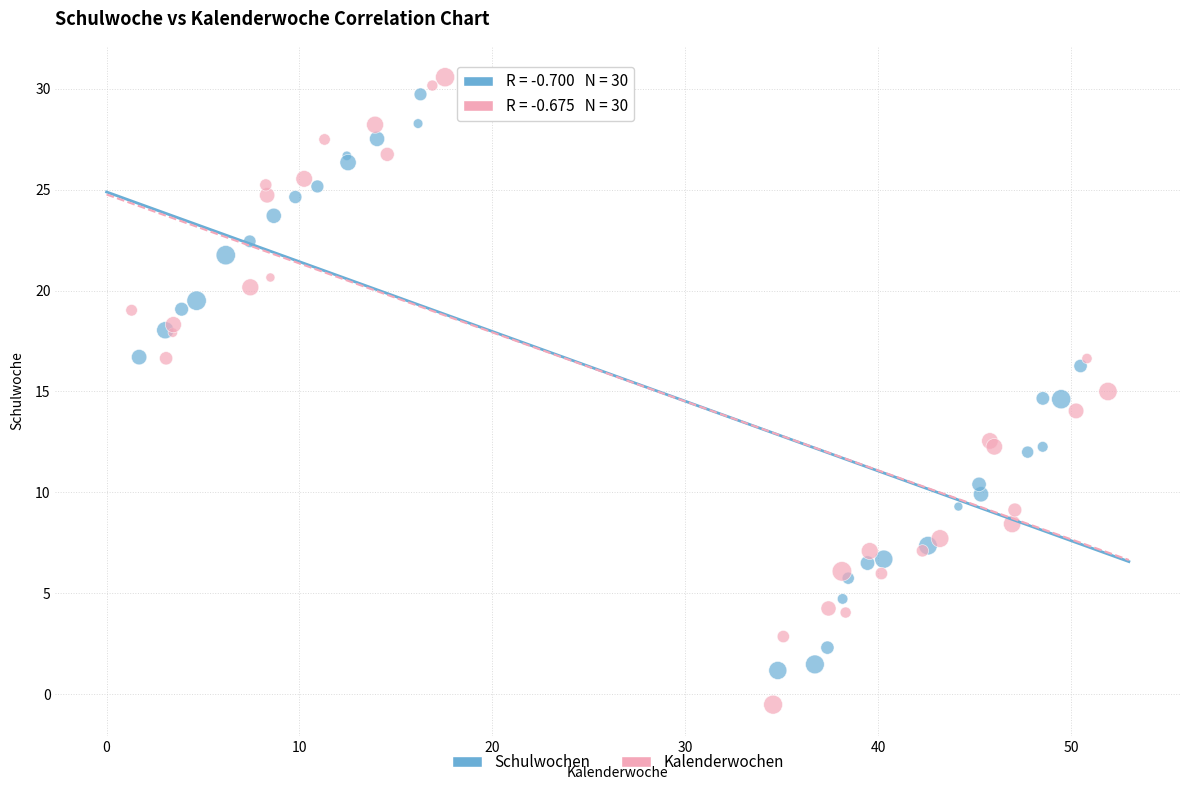

Which series contains the lowest Y value?

Kalenderwochen